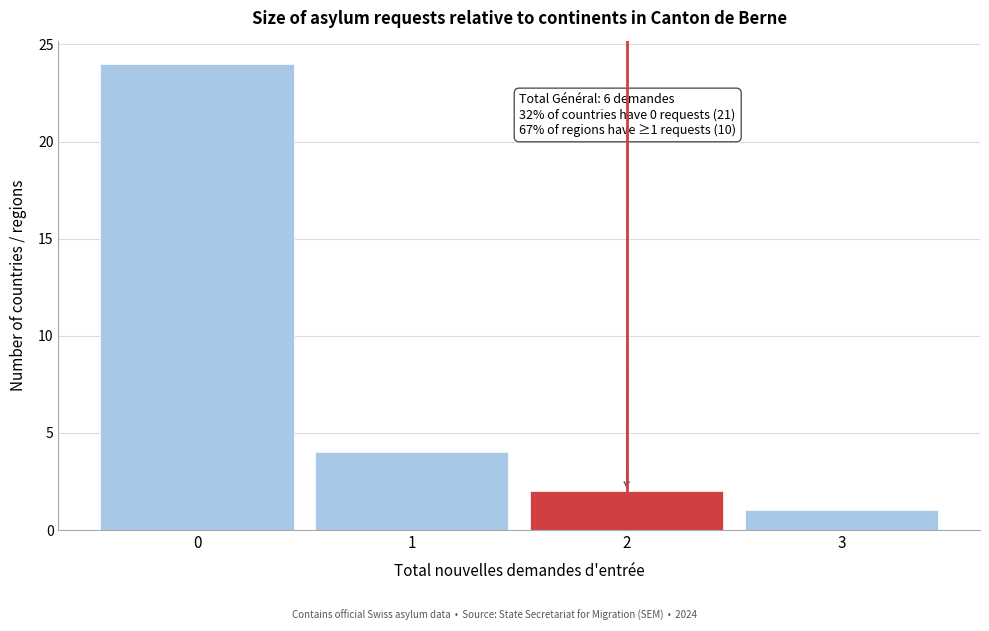

Reading right to left, list all the values displayed in this chart.

1	2	4	24